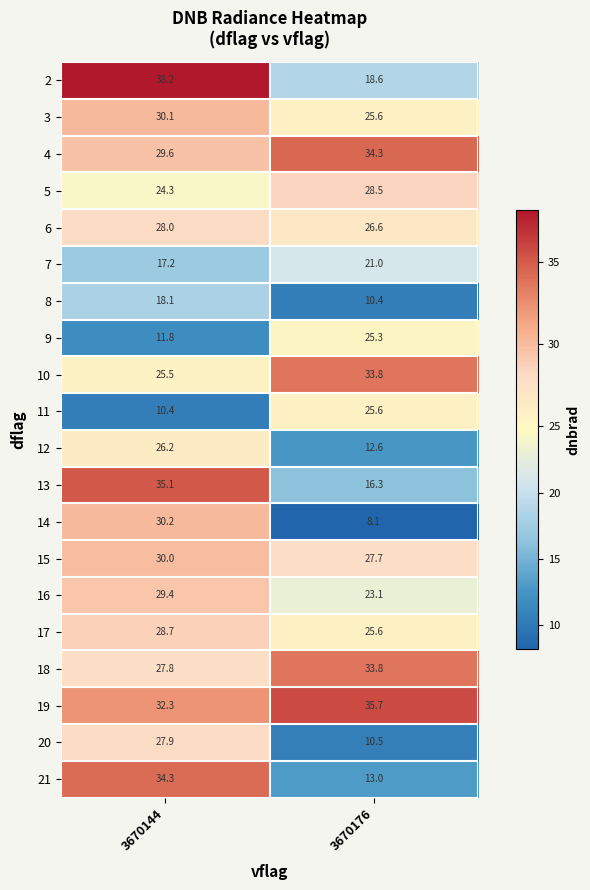

At which category is the sum across all series the highest?

3670144